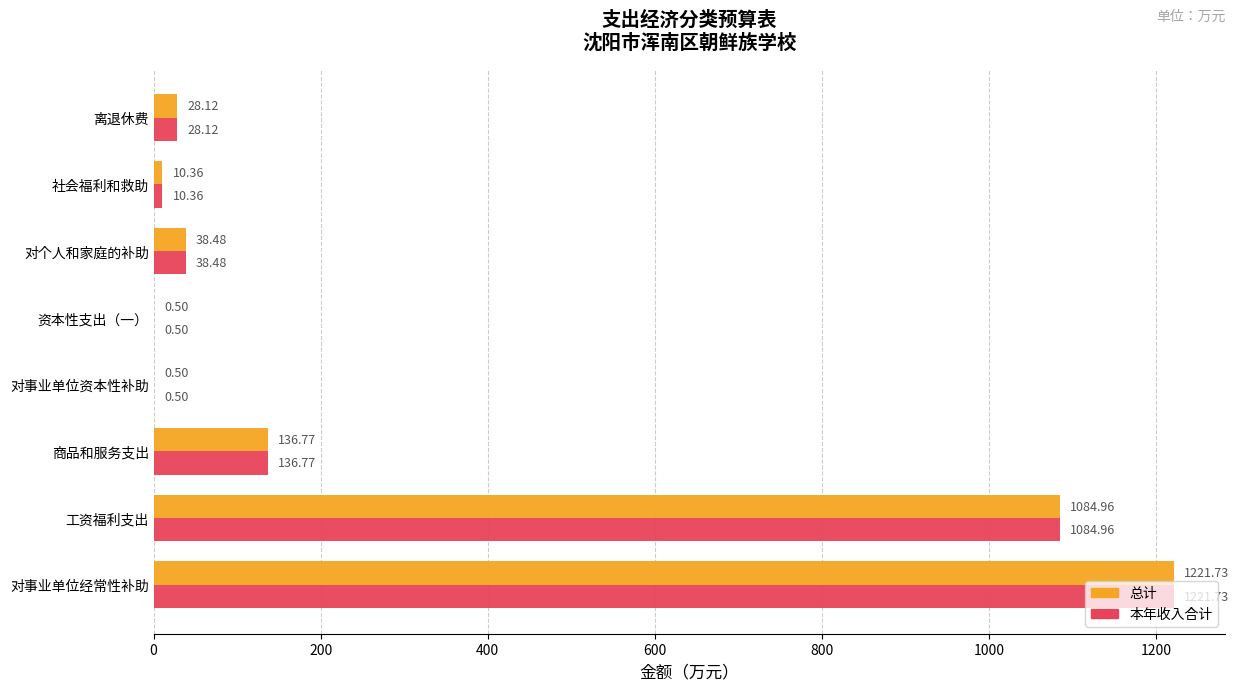

What is the sum of all 本年收入合计 values?

2521.4